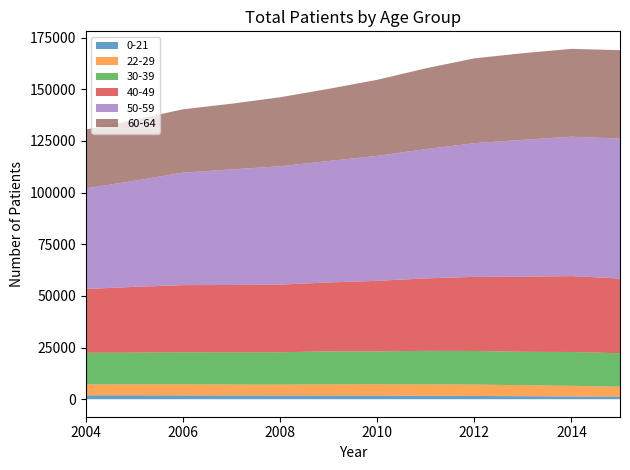

True or false: 30-39 and 40-49 intersect in this chart.

False